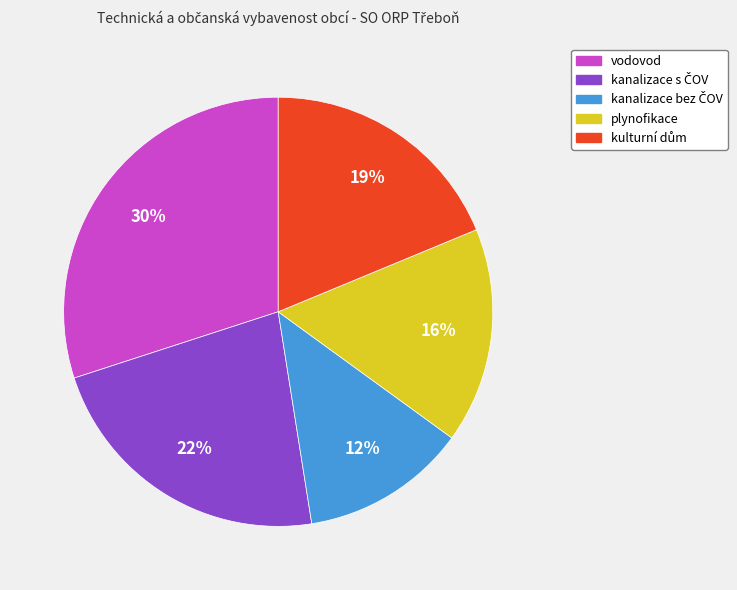

Is it true that plynofikace is 9% of the pie?

False